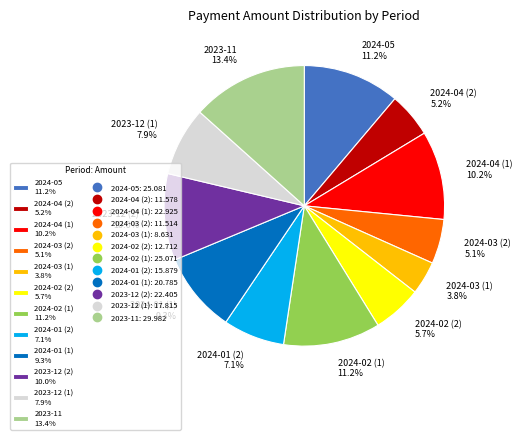

To the nearest percent, what is the difference between the largest and smallest slice percentages?

10%